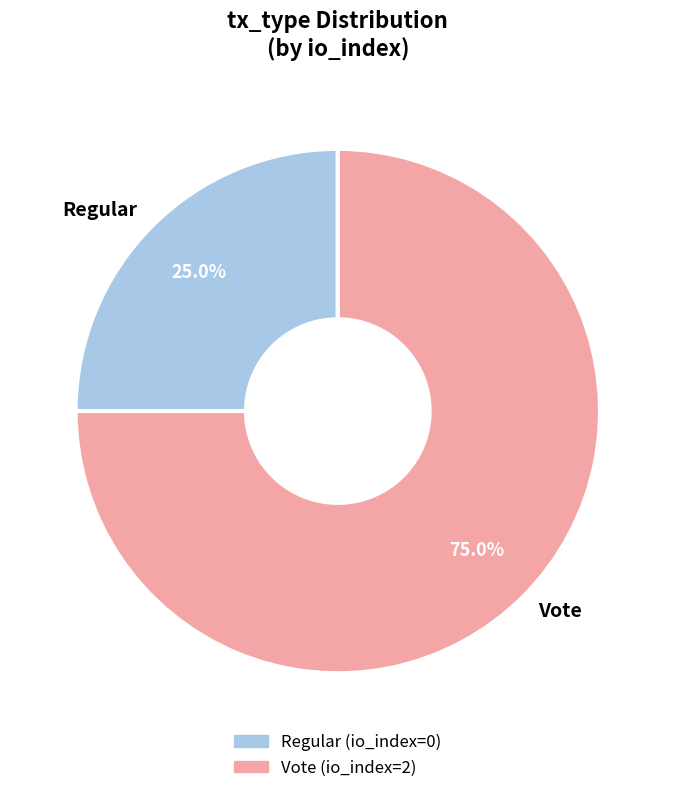

Is there any slice that represents more than half of the pie?

Yes